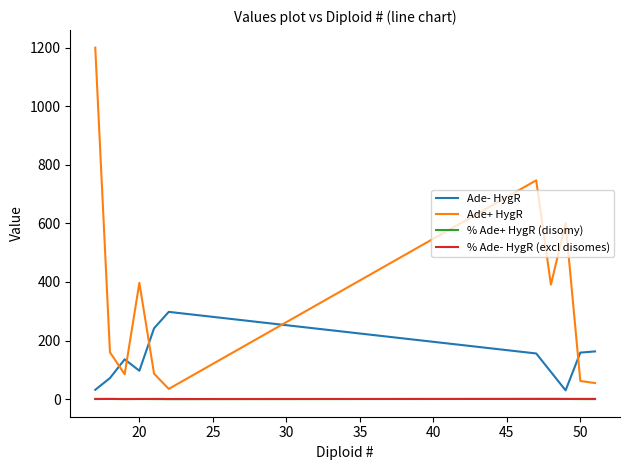

At how many categories does at least one series exceed 340?

5